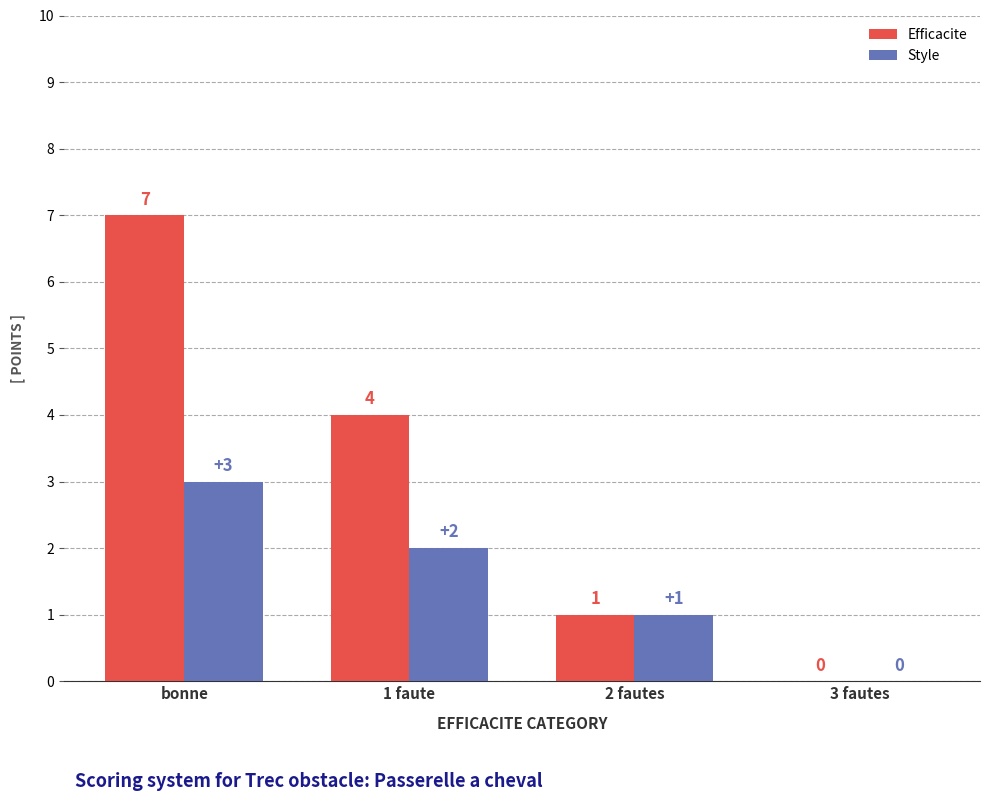

Which series has the largest total across all categories?

Efficacite